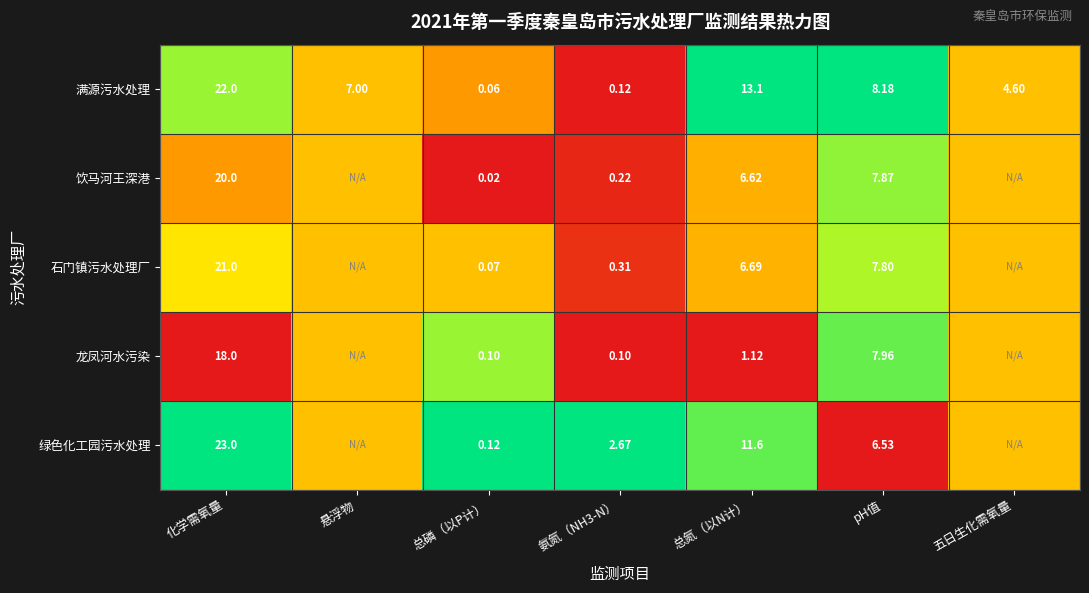

Is it true that 饮马河王深港 equals 0.2 at pH值?

False